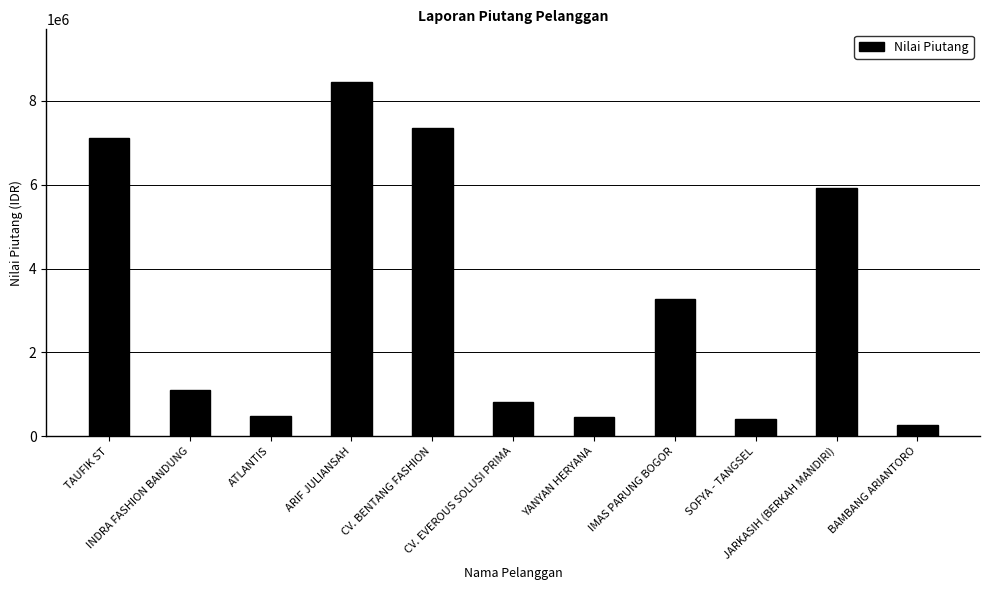

How many bars are there in total?

11